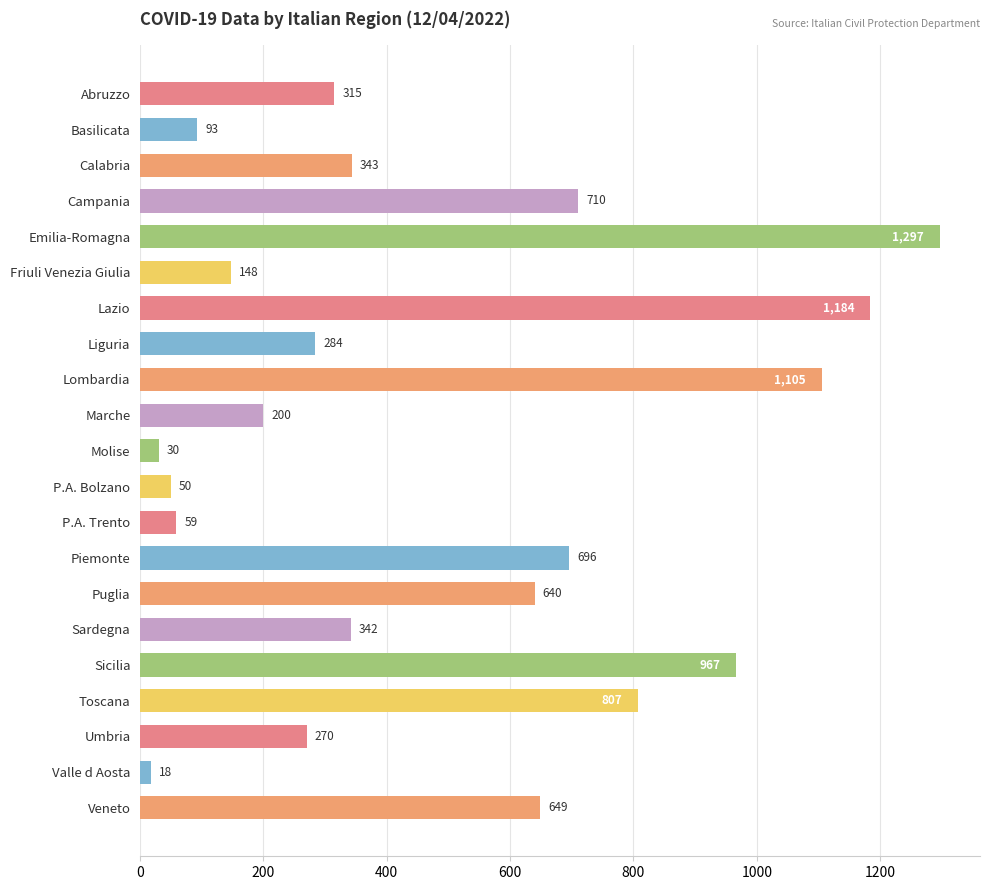

How many bars are there in total?

21